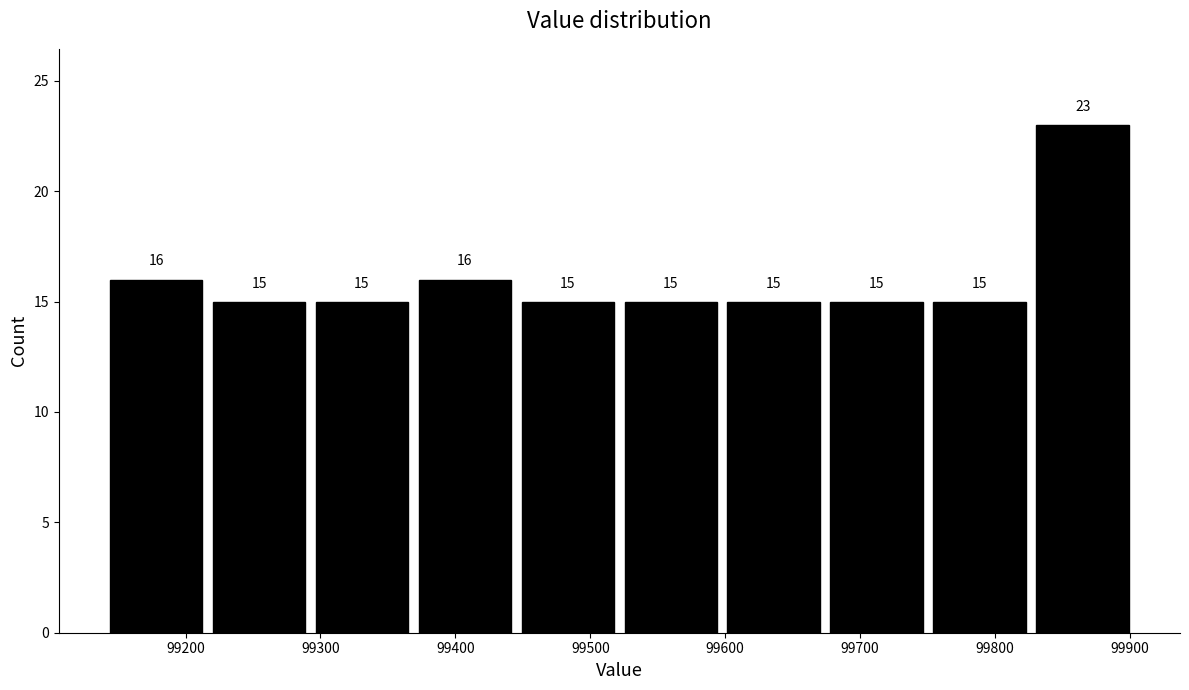

Reading left to right, transcribe this chart: for each bar, give the range it covers on the x-axis and its height. The bar edges are not printed on the chart, so give them approximately, as read against the axis.

99140 to 99220: 16
99220 to 99290: 15
99290 to 99370: 15
99370 to 99450: 16
99450 to 99520: 15
99520 to 99600: 15
99600 to 99670: 15
99670 to 99750: 15
99750 to 99830: 15
99830 to 99900: 23